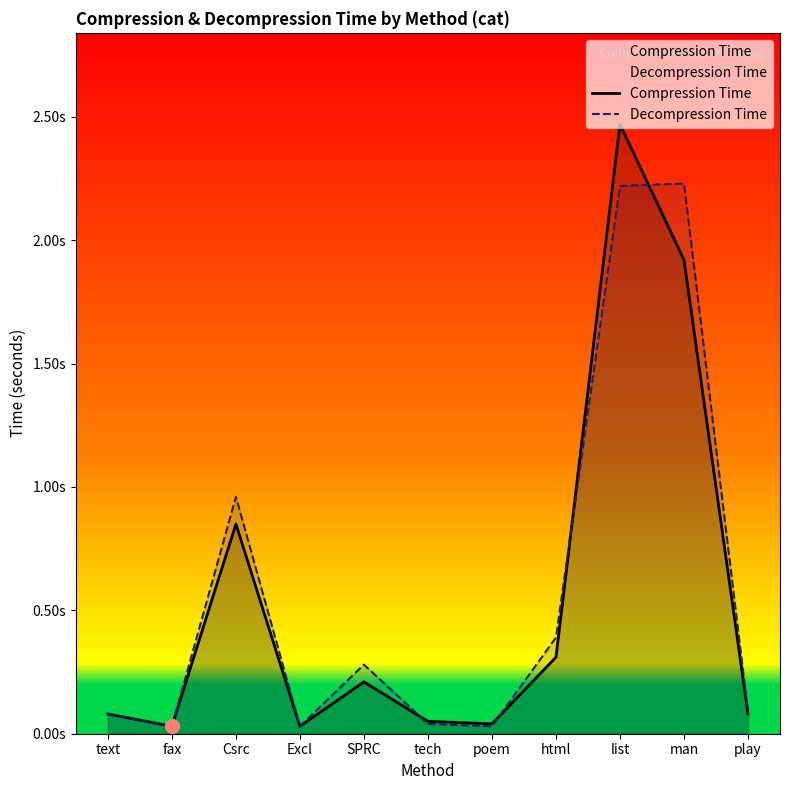

What is the label of the 7th point from the right?

SPRC